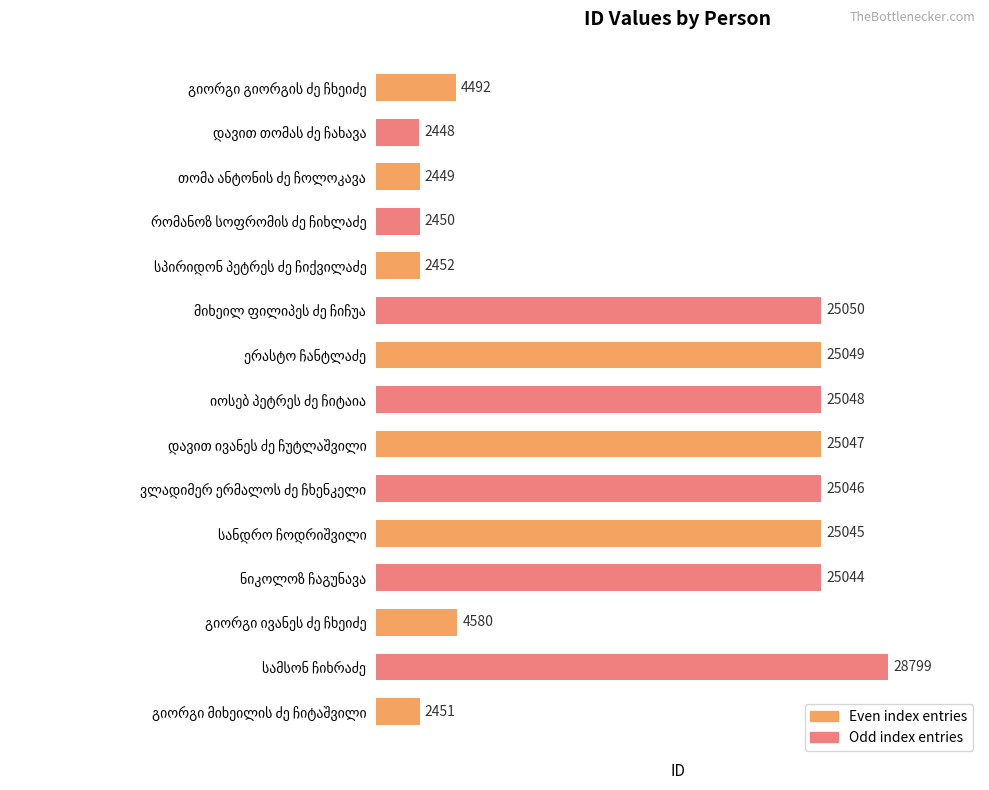

Does the chart contain any negative values?

No